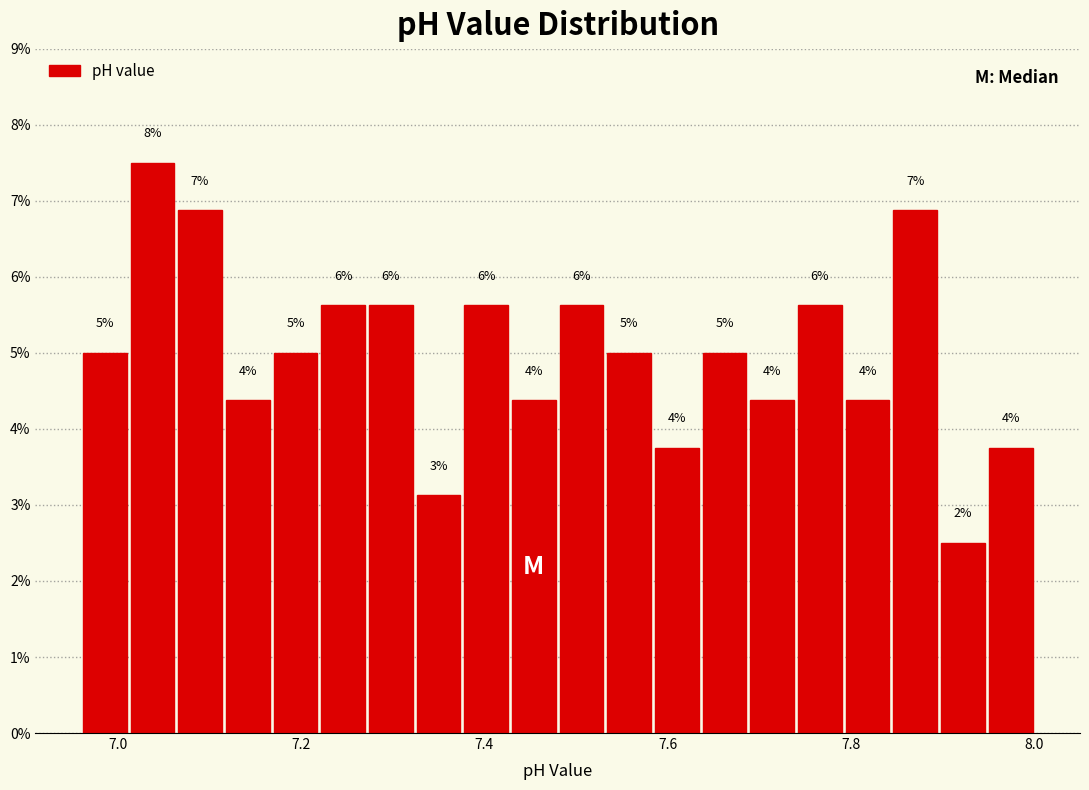

Around what value on the x-axis is the tallest bar? Give the approximate position of its centre, as read against the axis.

7.04